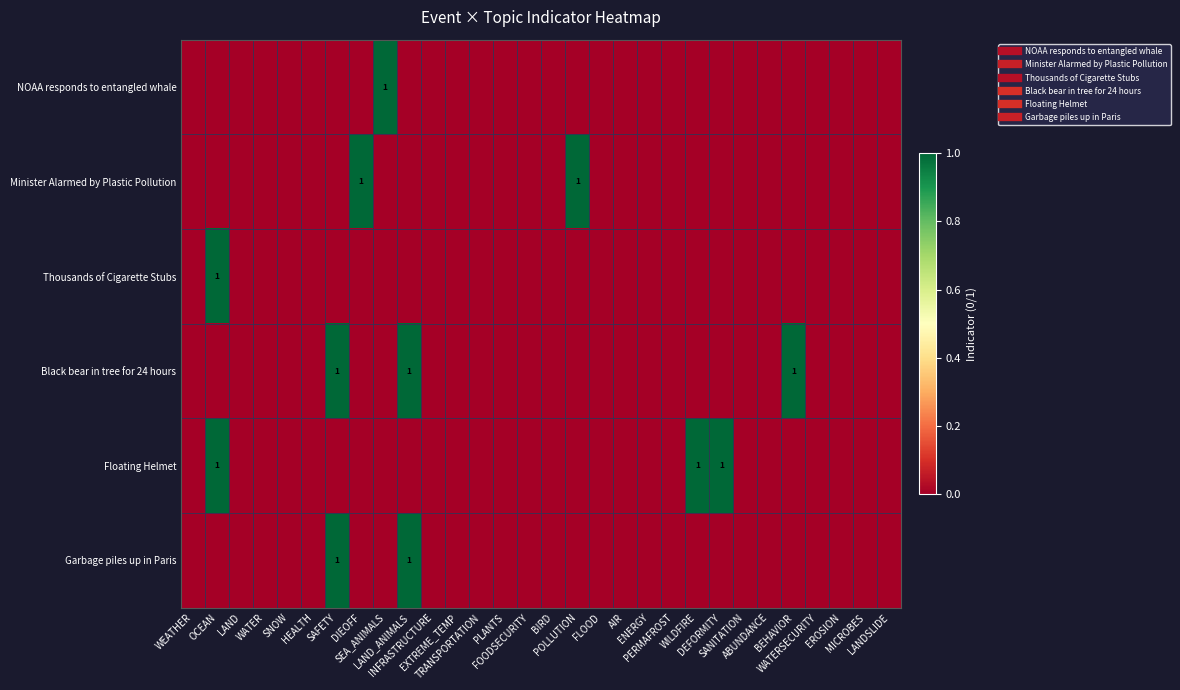

True or false: NOAA responds to entangled whale has a value of 0 at EROSION.

True